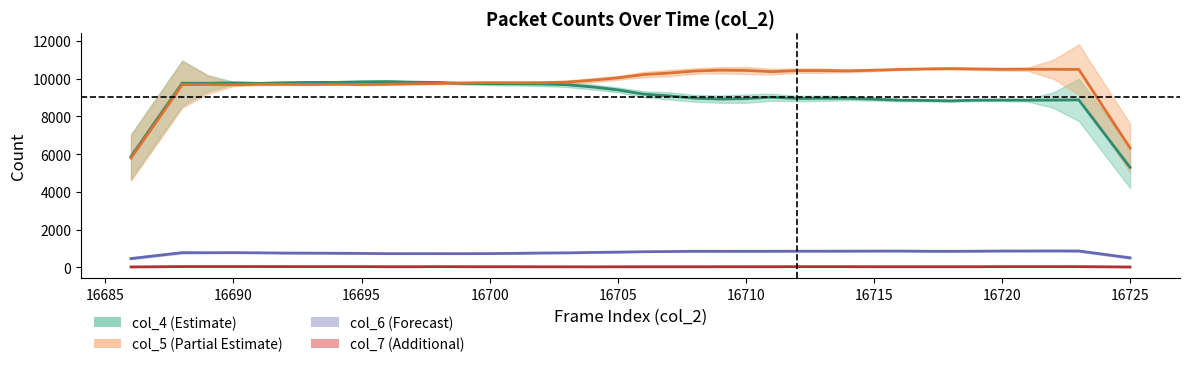

How many intersections are there between col_4 and col_5?

1